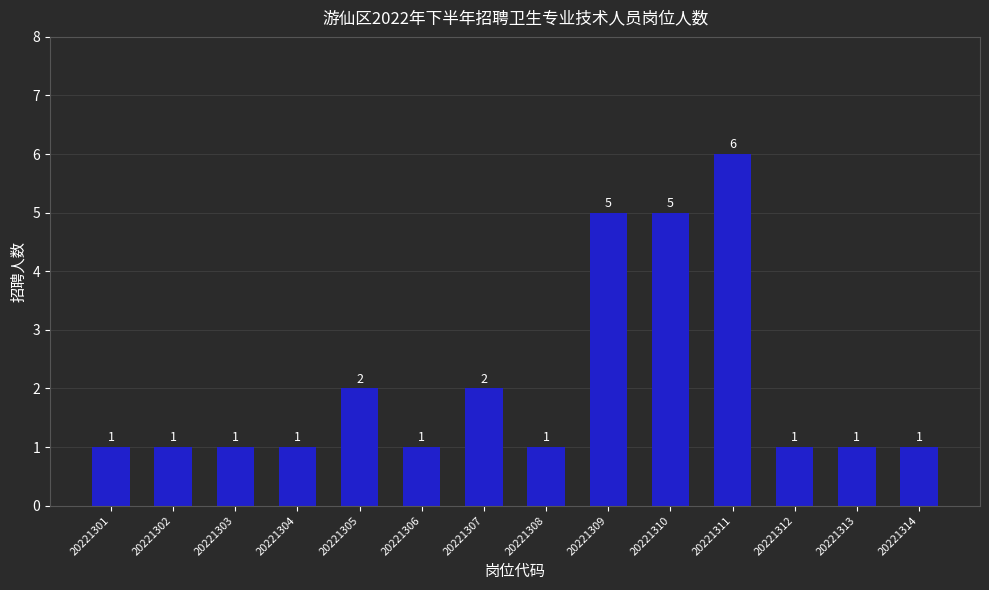

What is the smallest value displayed?

1